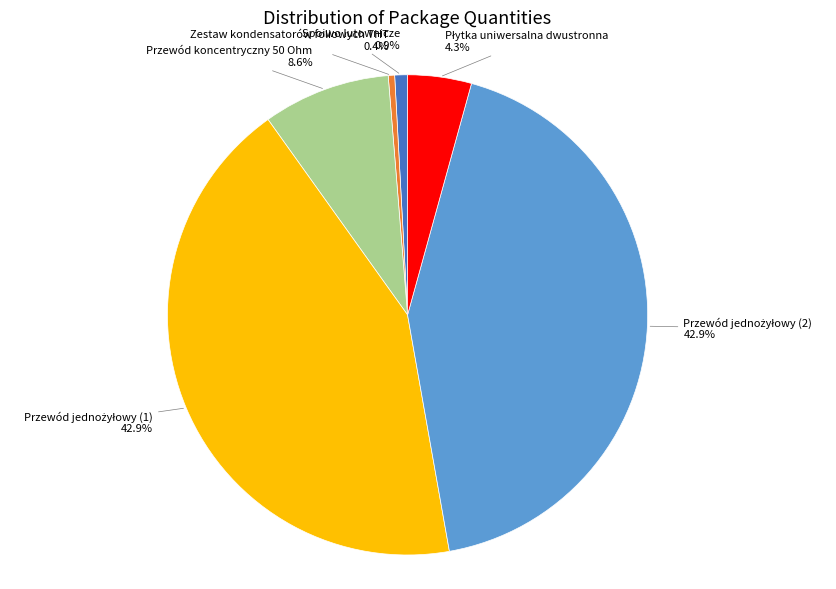

Does any single category account for the majority?

No